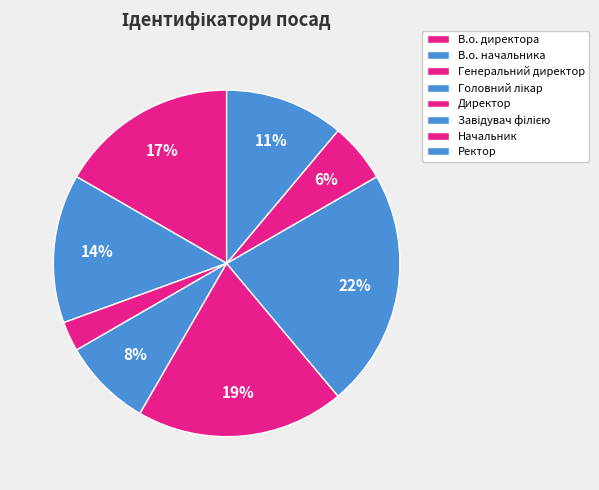

Is it true that Директор is 5% of the pie?

False